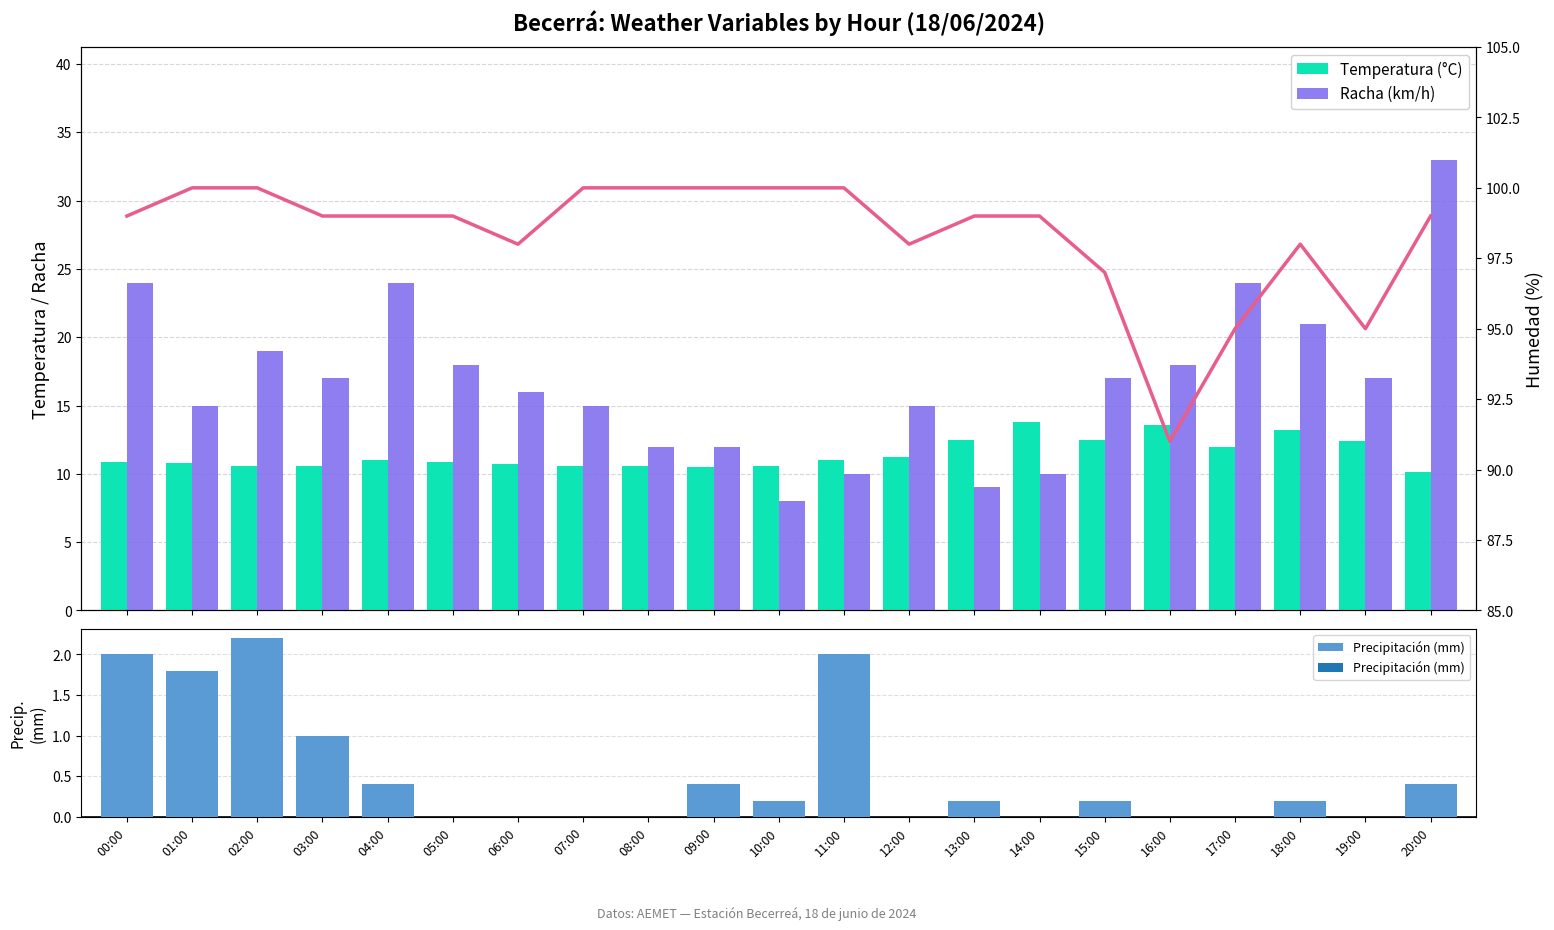

What is the total value across all series at 13:00?

120.7